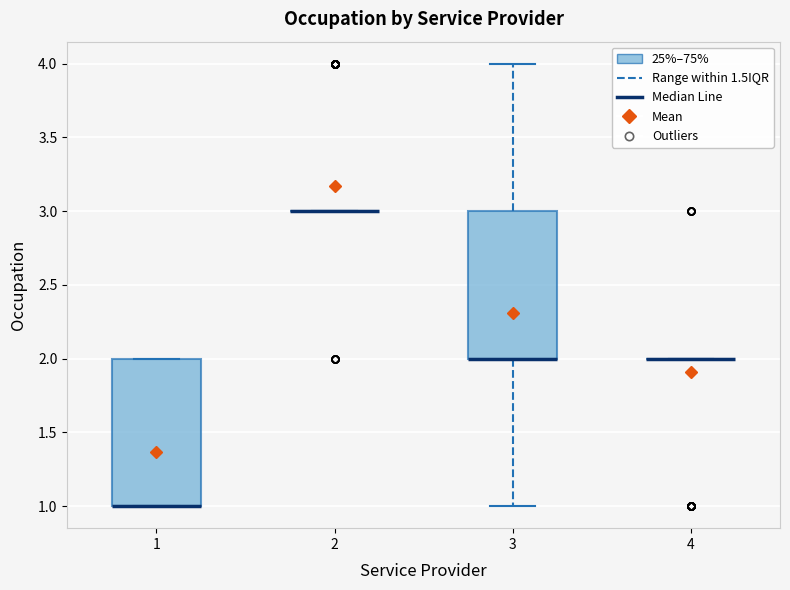

Reading left to right, transcribe this box plot: for each box, give where its median line is, the range the box spans, and where its two whiskers end, as read against the y-axis. The values are not printed on the chart, so give them approximately, as read against the axis.

1: median 1 (drawn on the box's lower edge), box 1 to 2, whiskers 1 to 2
2: box collapsed to a line at 3, whiskers 3 to 3
3: median 2 (drawn on the box's lower edge), box 2 to 3, whiskers 1 to 4
4: box collapsed to a line at 2, whiskers 2 to 2